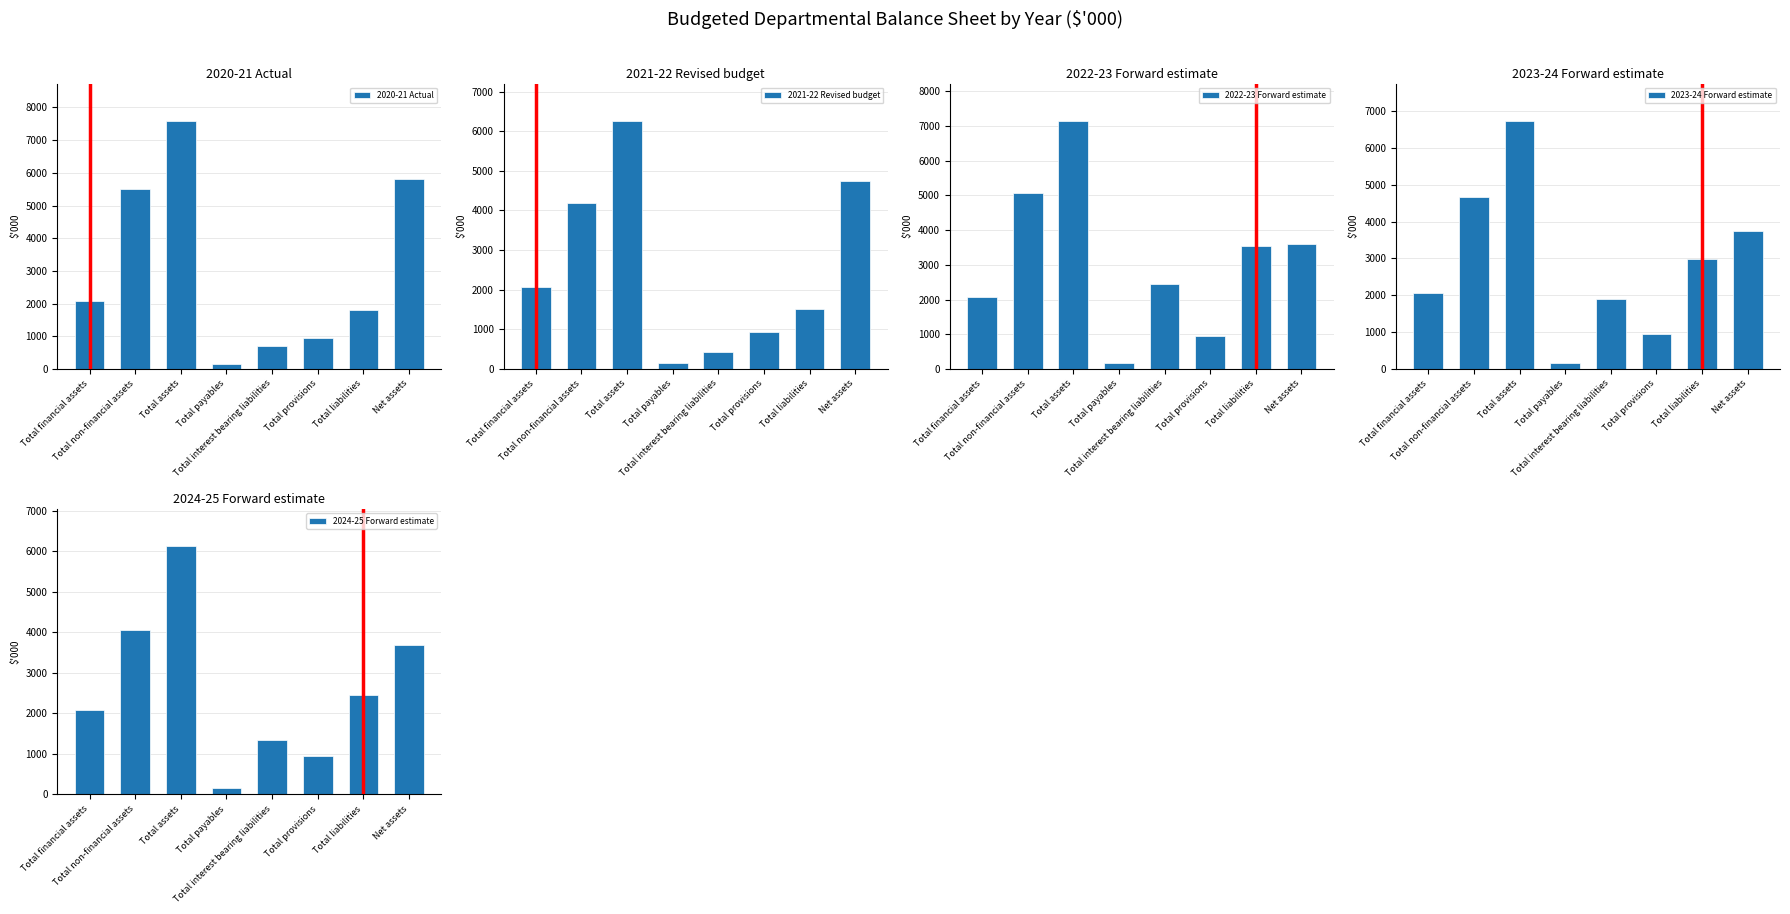

What is the average value of the 2022-23 Forward estimate series?

3126